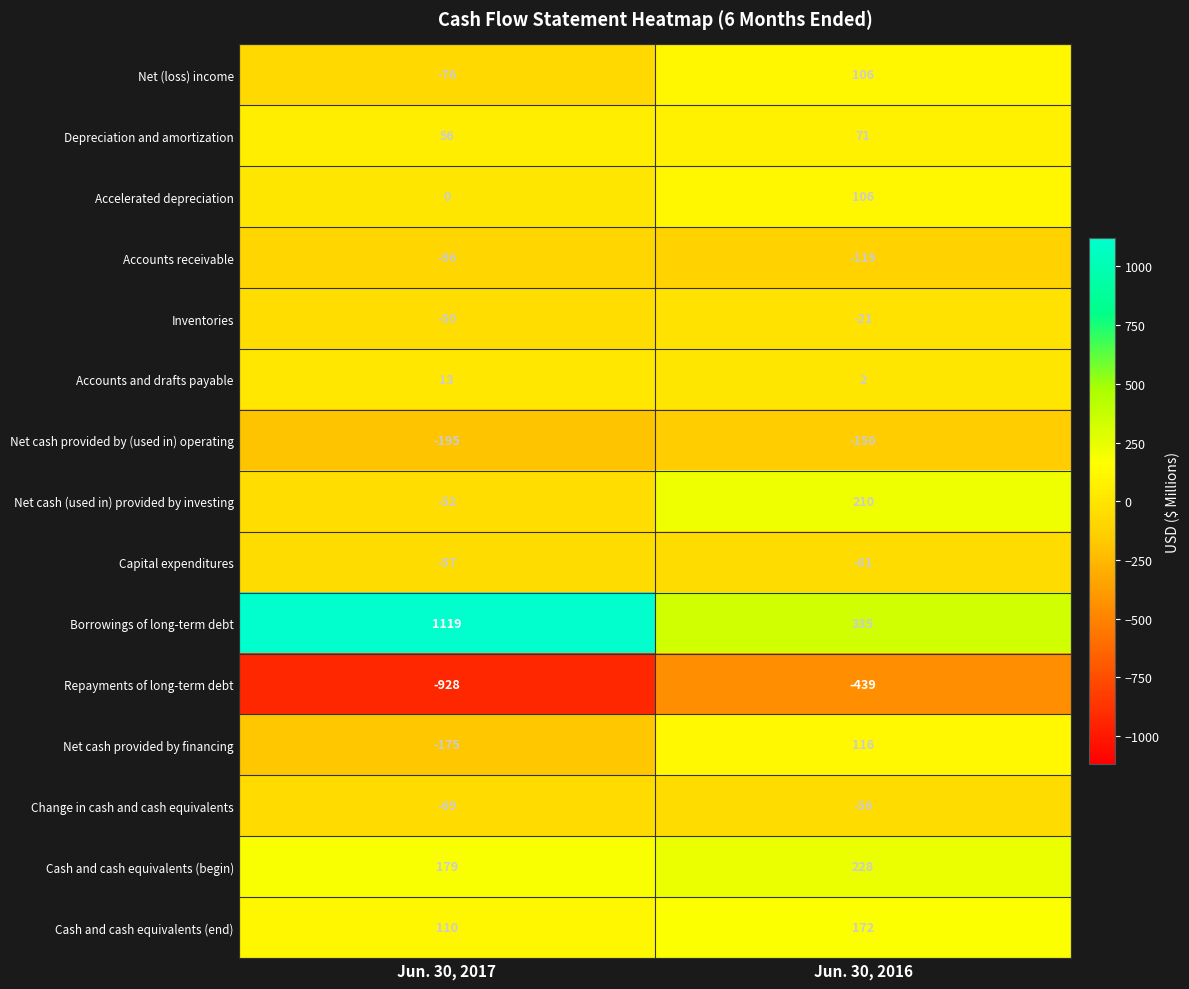

Where is Accelerated depreciation nearest to the value 53?

Jun. 30, 2017